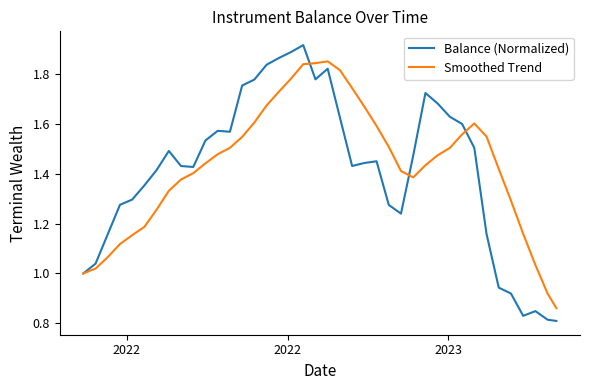

Which series has the largest range (max minus min)?

Balance (Normalized)